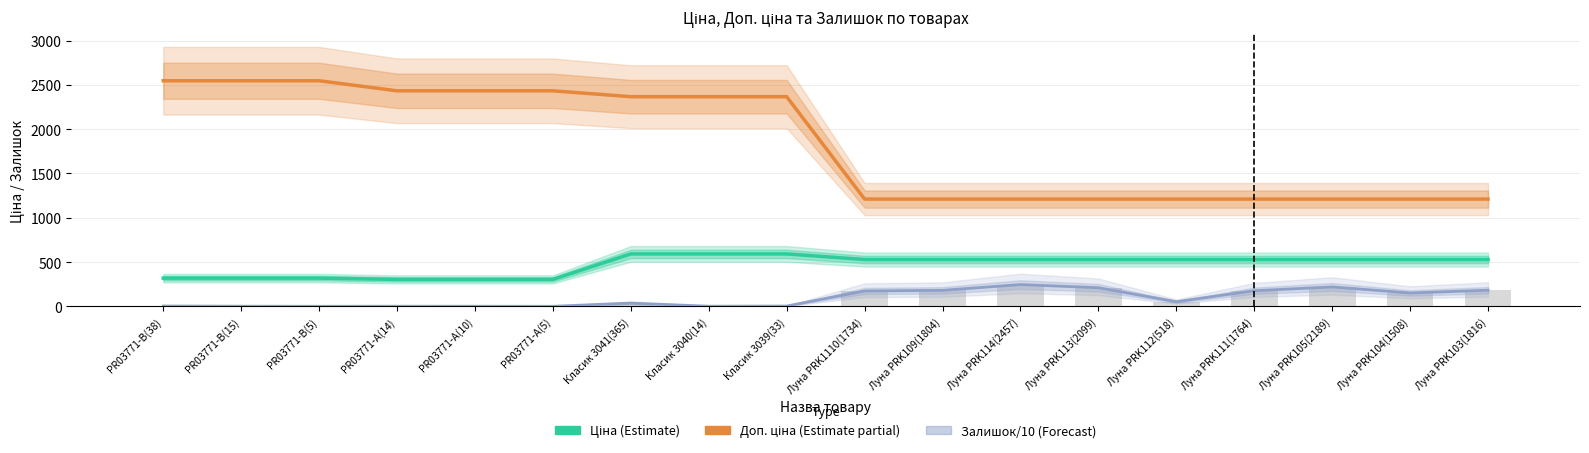

True or false: Залишок/10 (Forecast) has a value of 1.4 at Класик 3040(14).

True